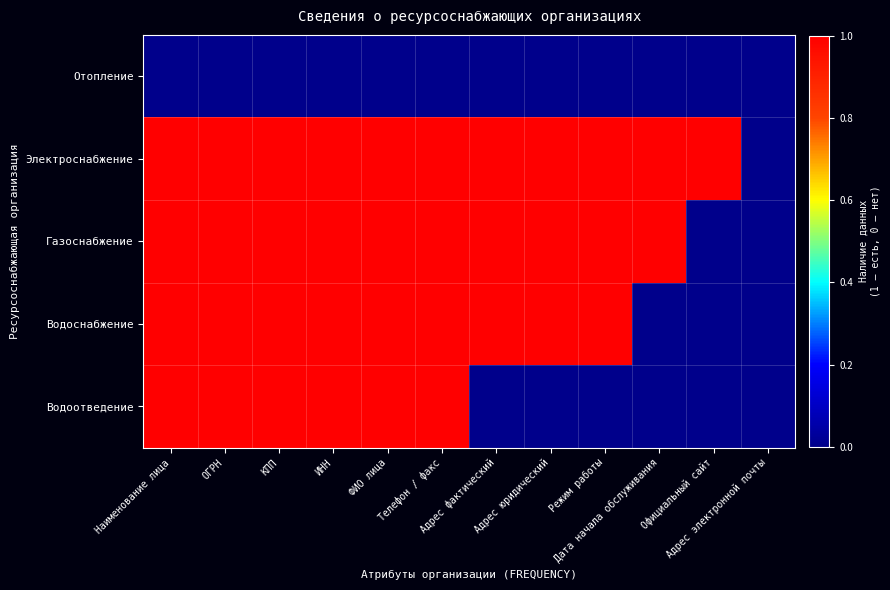

At which category does the chart reach its minimum across all series?

Наименование лица